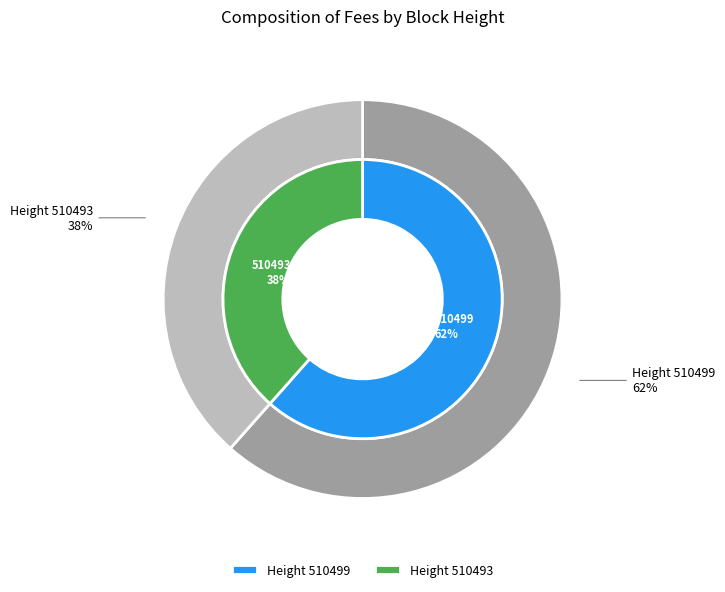

Count the number of slices in the pie.

2